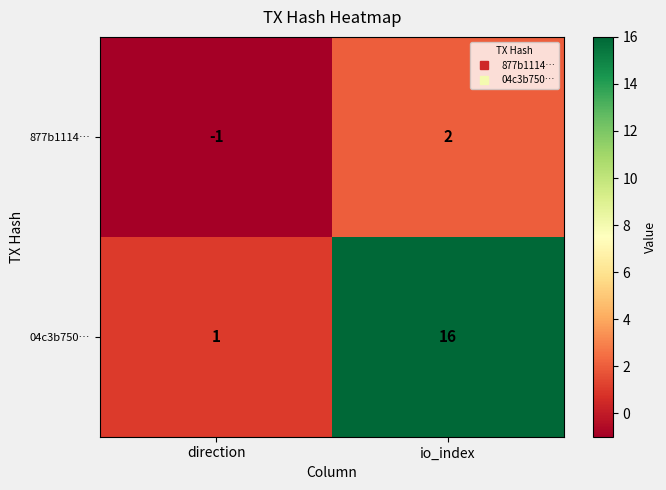

What is the minimum value shown in the chart?

-1